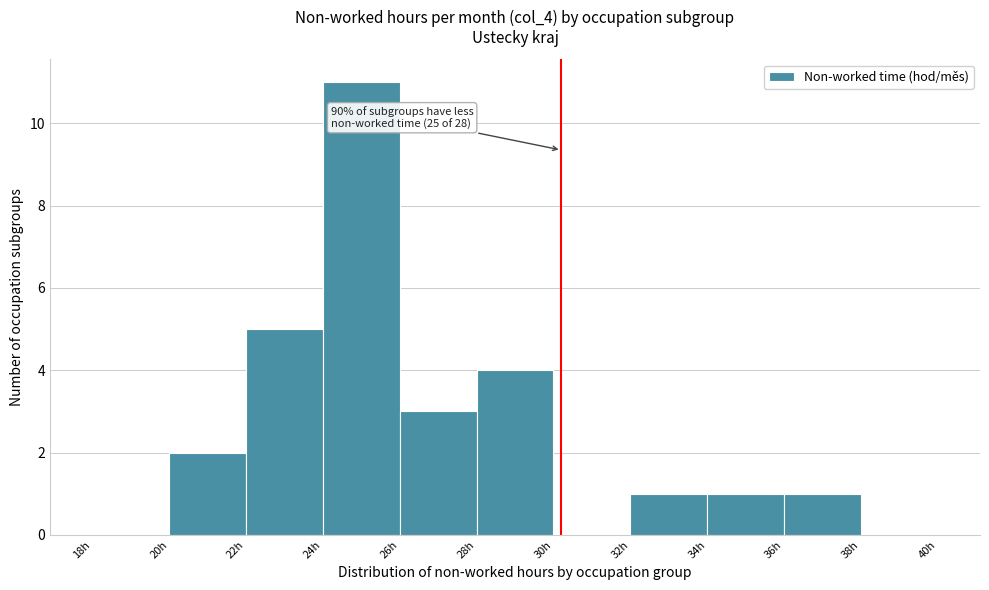

Over which range of the x-axis is the bar tallest?

24 to 26